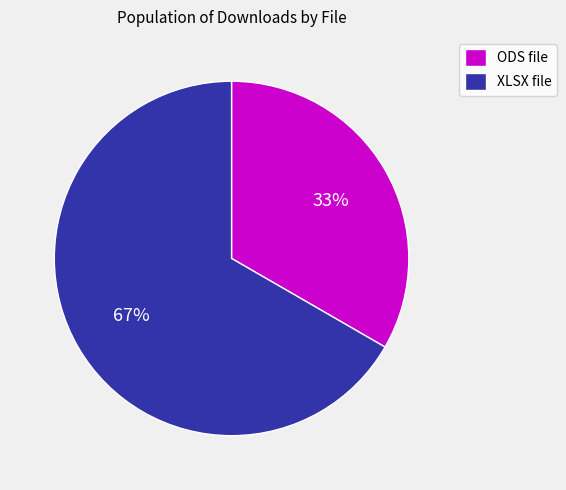

Which slice represents more than half of the pie?

XLSX file